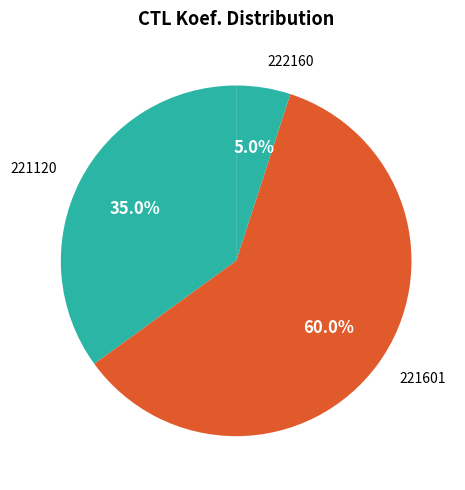

Which slice is the largest?

221601